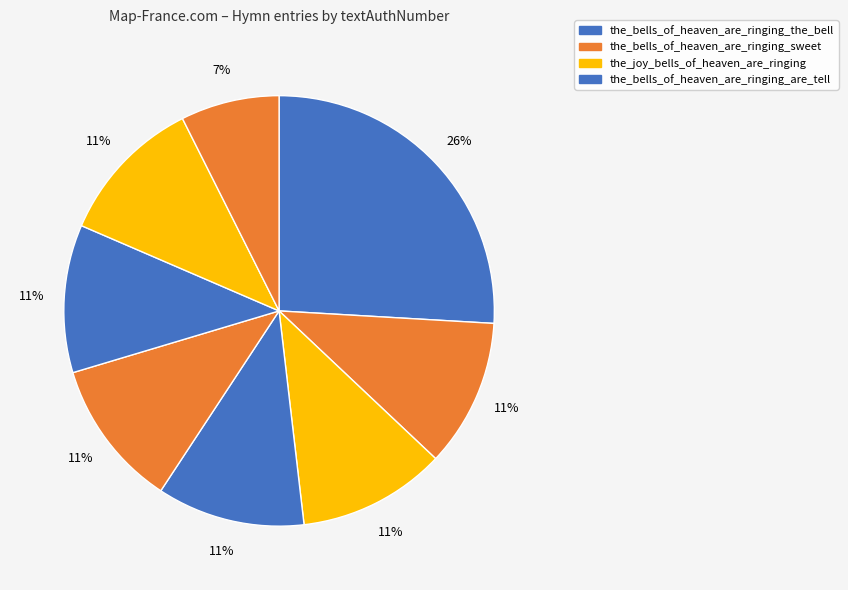

Is there a majority slice in this chart?

No